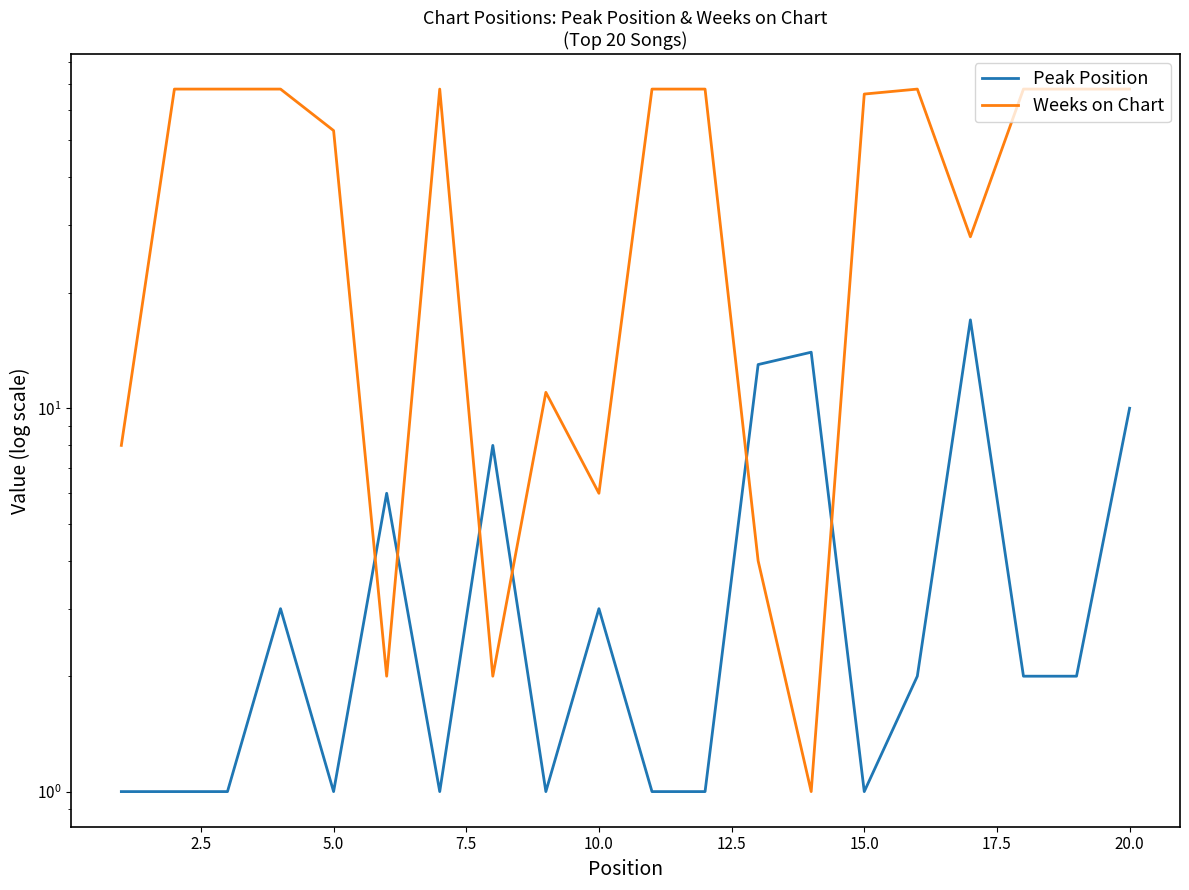

What are all the series names shown in the legend?

Peak Position, Weeks on Chart